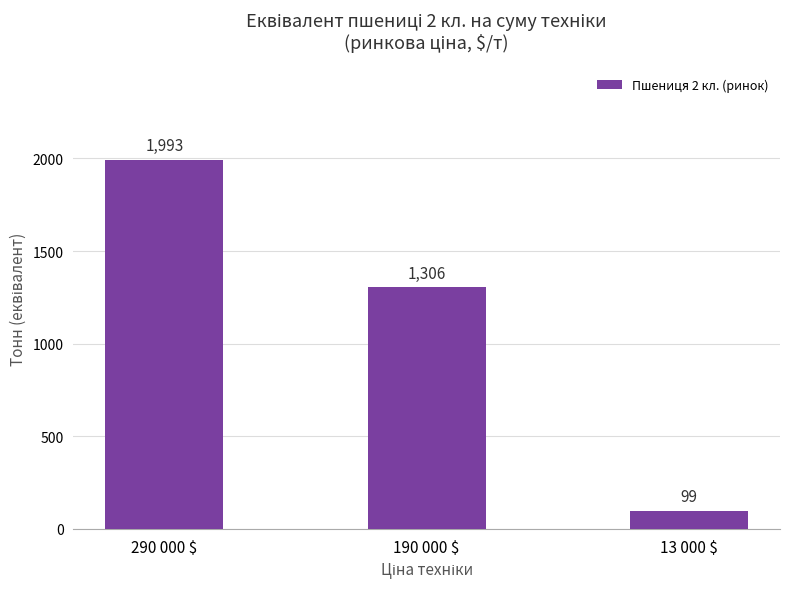

What is the minimum value shown in the chart?

98.6